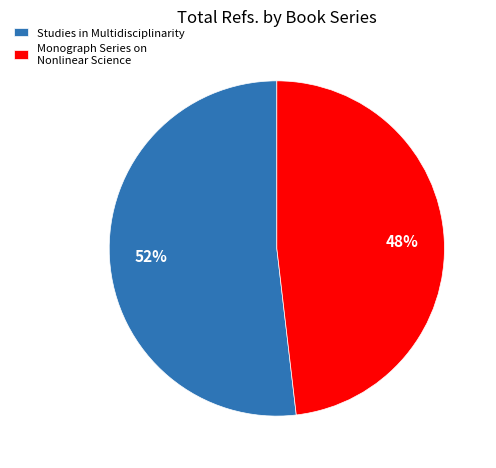

Rank the categories by value from highest to lowest.

Studies in Multidisciplinarity, Monograph Series on Nonlinear Science